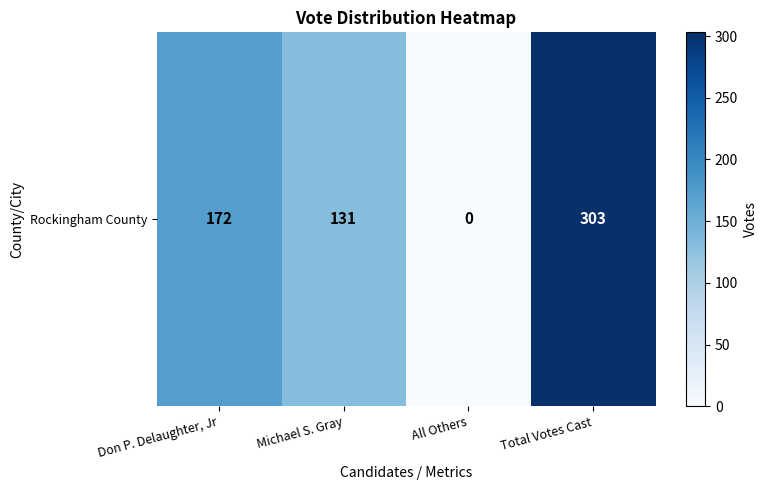

How many values are below 172?

2